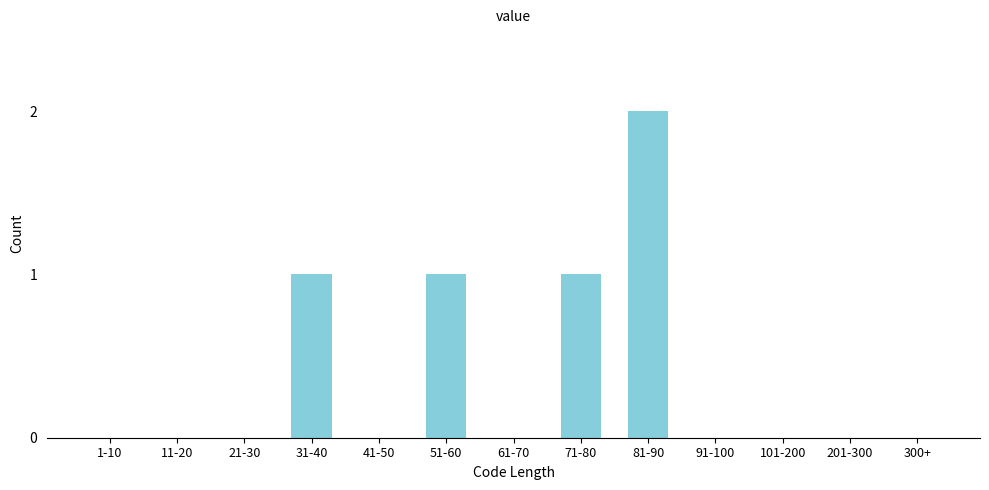

Reading left to right, what are all the values shown in this chart?

1-10=0	11-20=0	21-30=0	31-40=1	41-50=0	51-60=1	61-70=0	71-80=1	81-90=2	91-100=0	101-200=0	201-300=0	300+=0